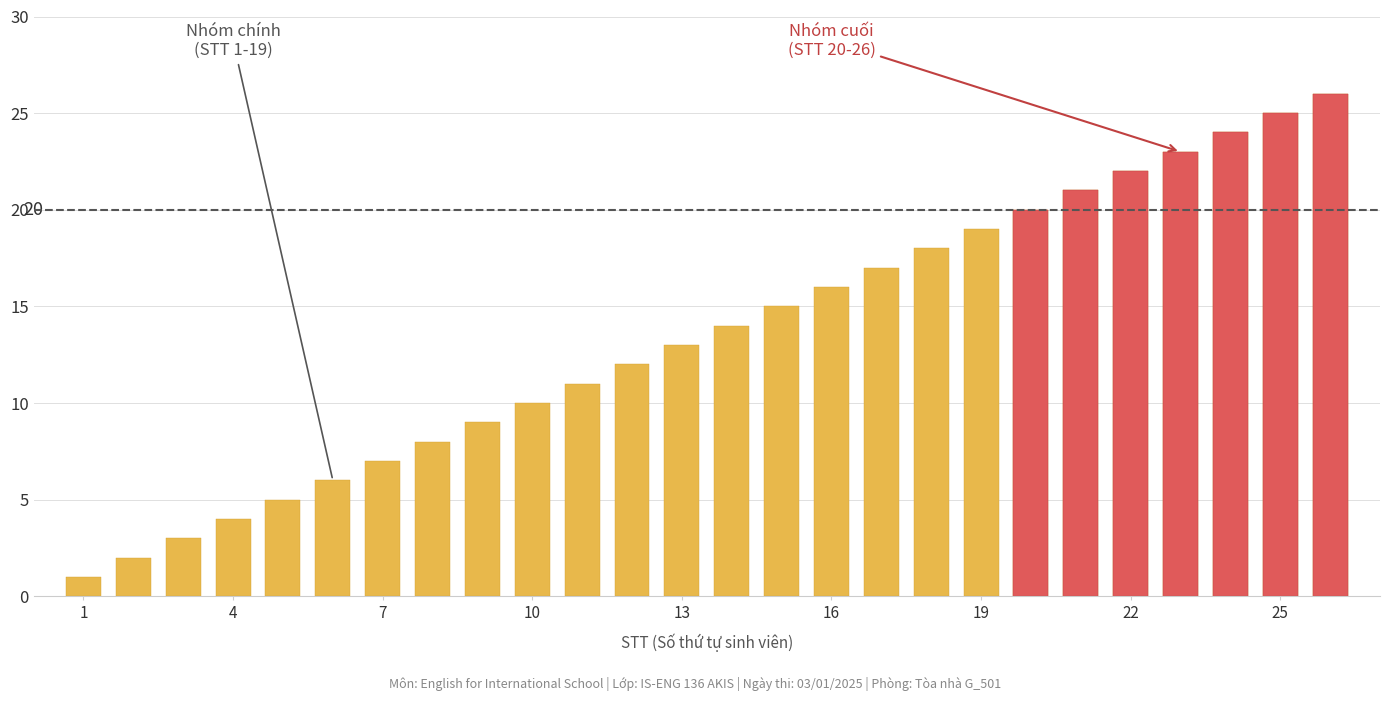

Approximately how many times larger is the value at 18 compared to 5?

3.6